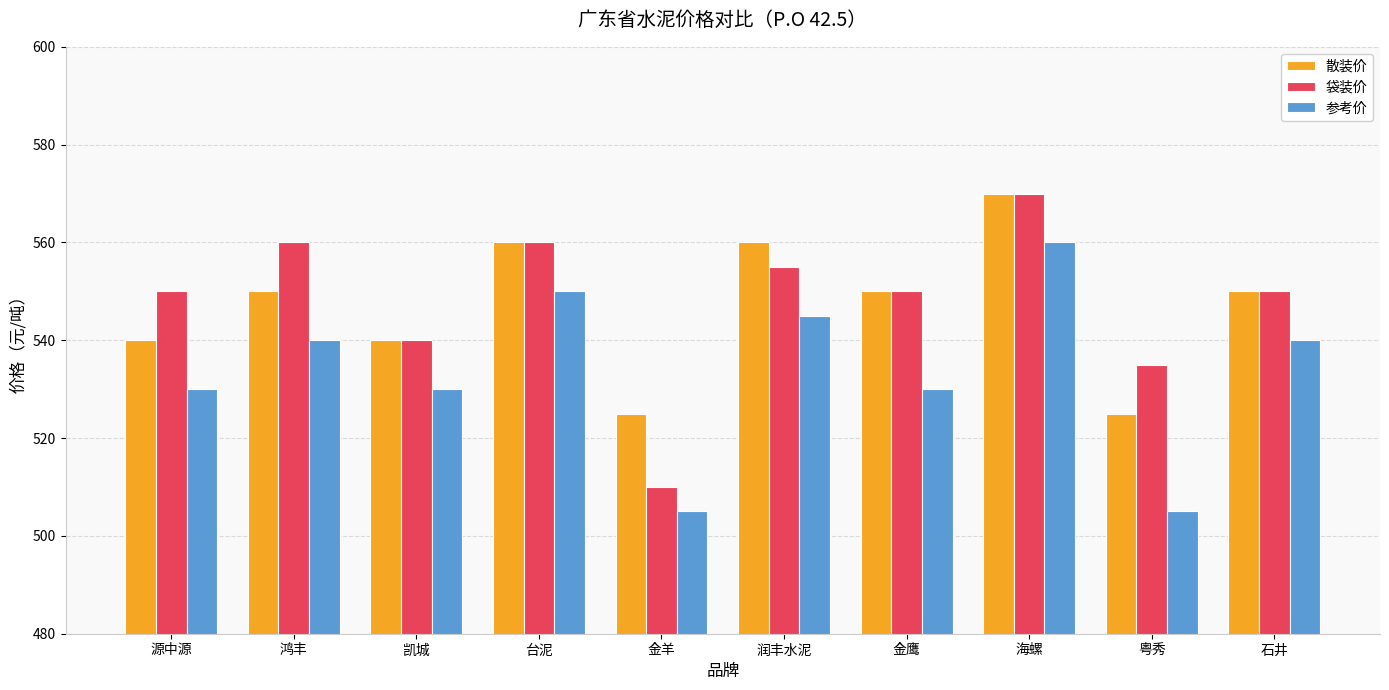

Count the number of categories in the chart.

10